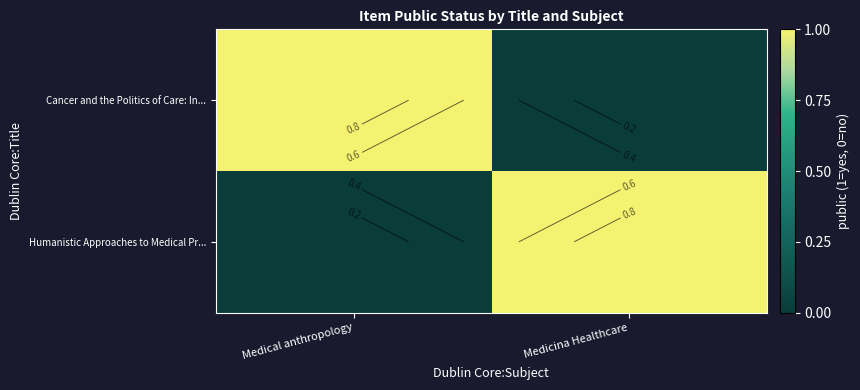

Is it true that Humanistic Approaches to Medical Pr... equals 0 at Medicina Healthcare?

False